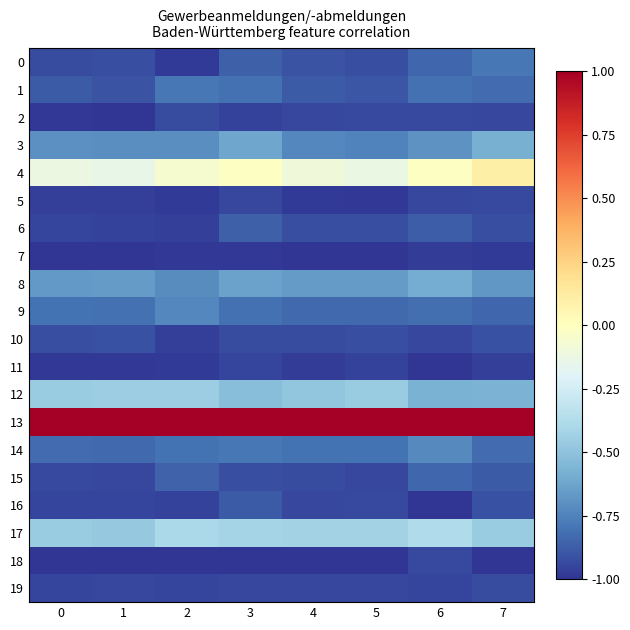

What is the greatest value displayed?

1.0